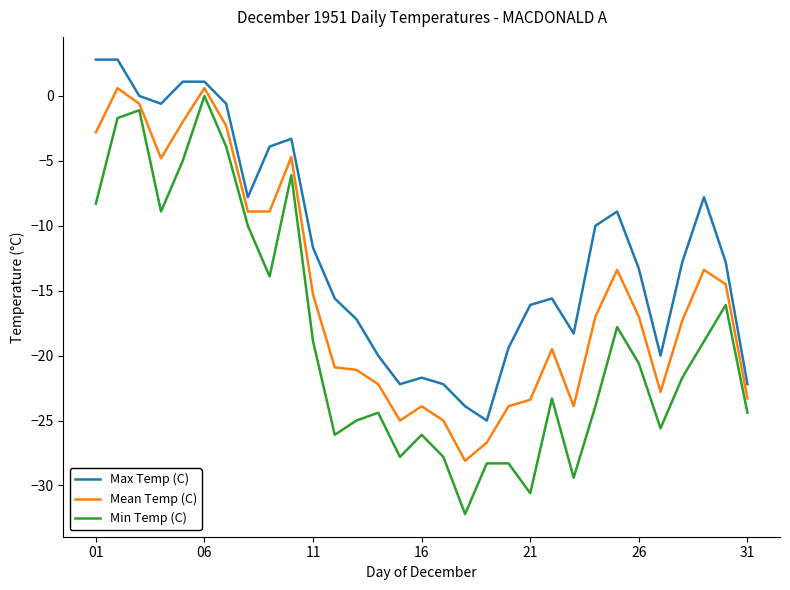

Which series has the largest total across all categories?

Max Temp (C)